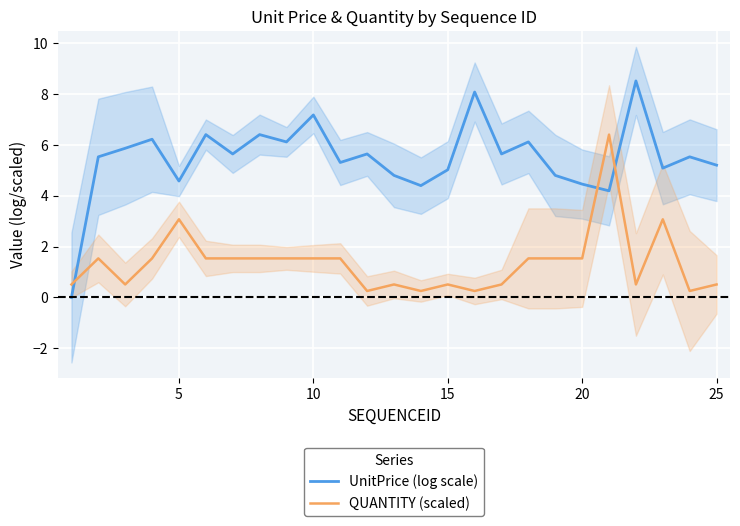

What are all the series names shown in the legend?

UnitPrice (log scale), QUANTITY (scaled)